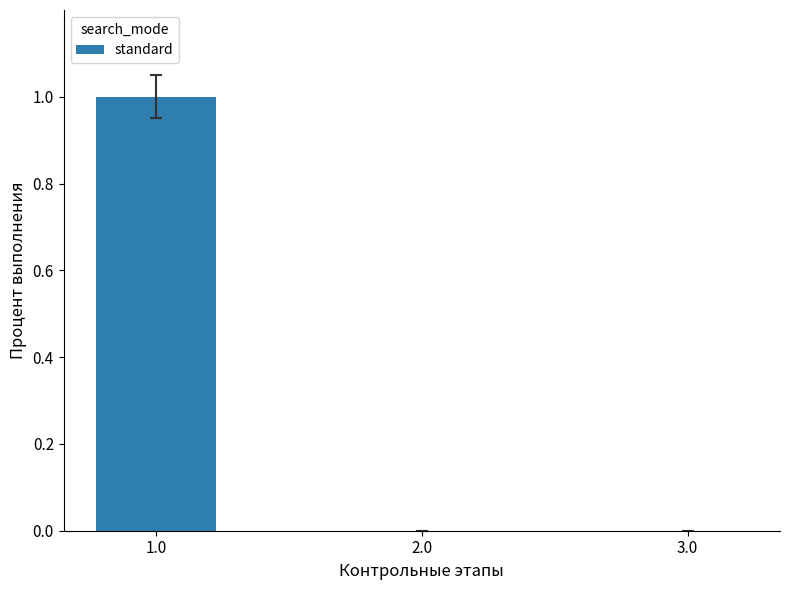

At which label is the value closest to 50?

1.0